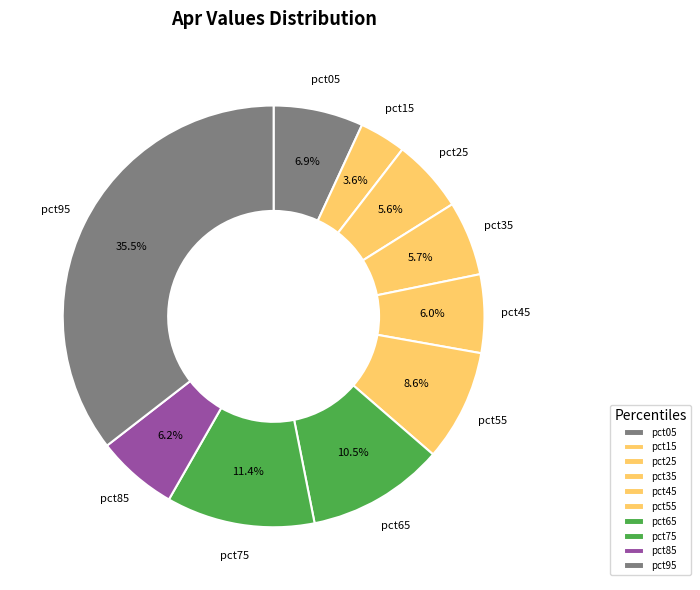

To the nearest percent, what portion does pct45 represent?

6%